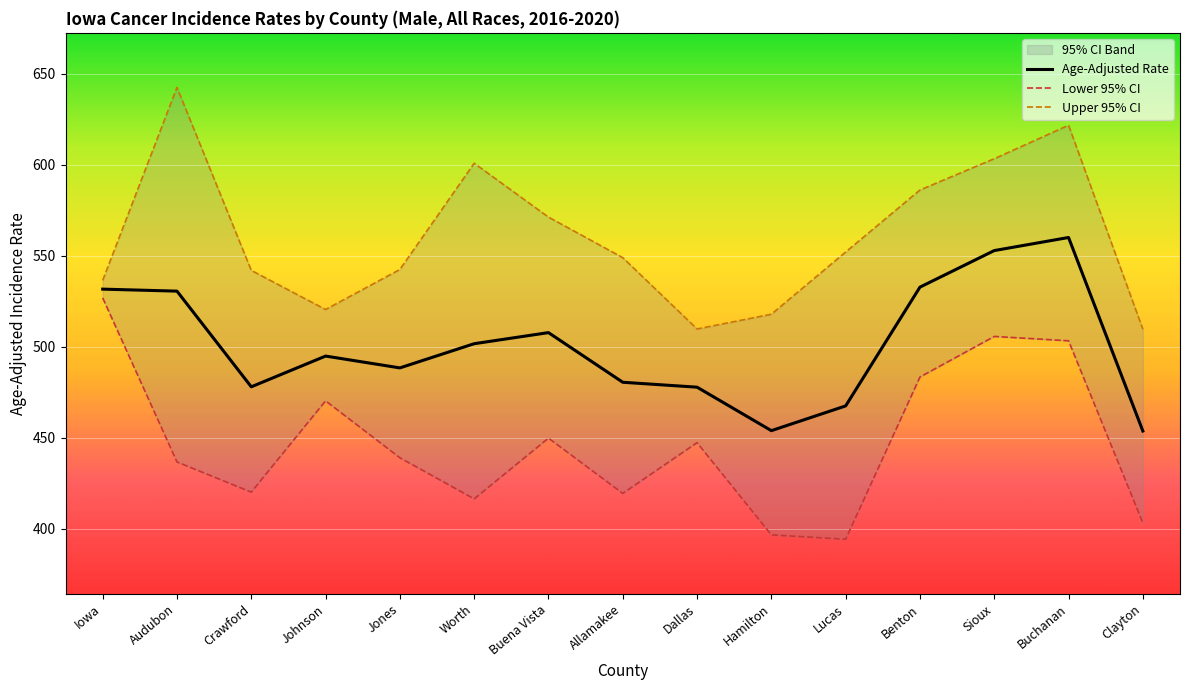

Reading right to left, what are all the values shown in this chart?

Age-Adjusted Rate: 453.7	560.1	552.9	532.8	467.5	453.9	477.8	480.5	507.8	501.7	488.4	494.9	478.0	530.6	531.7
Lower 95% CI: 403.2	503.3	505.7	483.4	394.2	396.6	447.3	419.4	449.8	416.4	439.0	470.3	420.1	436.7	526.9
Upper 95% CI: 509.7	621.8	603.4	586.2	552.1	517.9	509.8	549.0	571.3	600.9	542.5	520.5	542.0	642.6	536.5